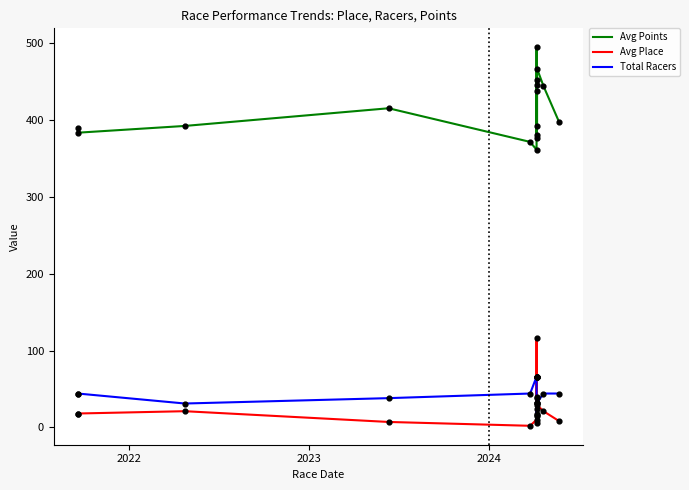

Which series contains the lowest Y value?

Avg Place